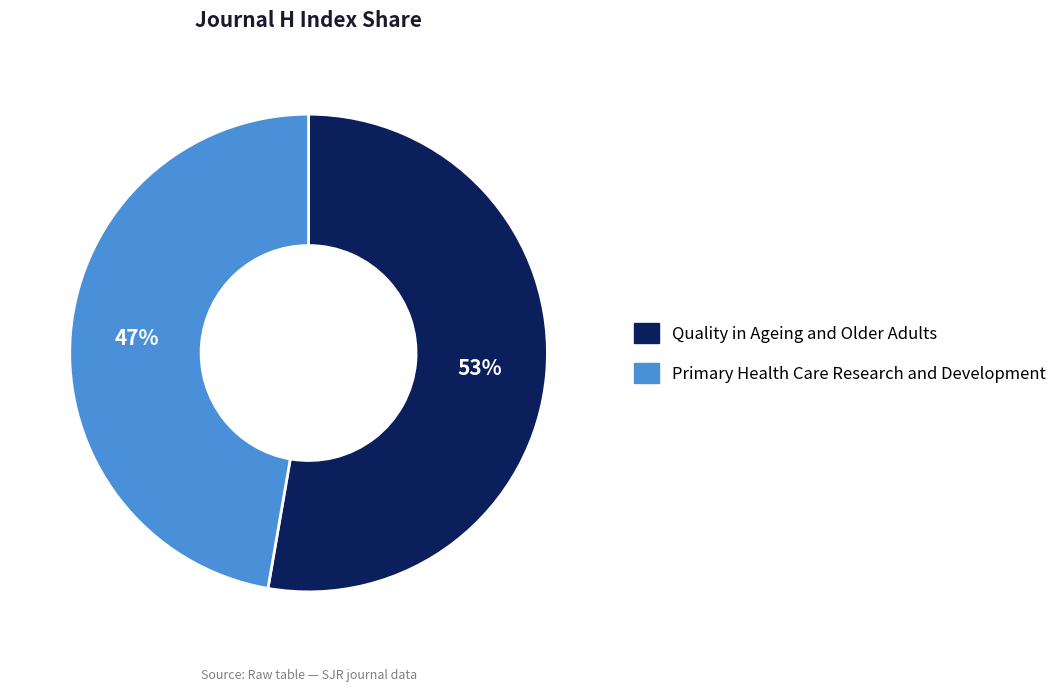

Does Primary Health Care Research and Development represent more than half of the total?

No